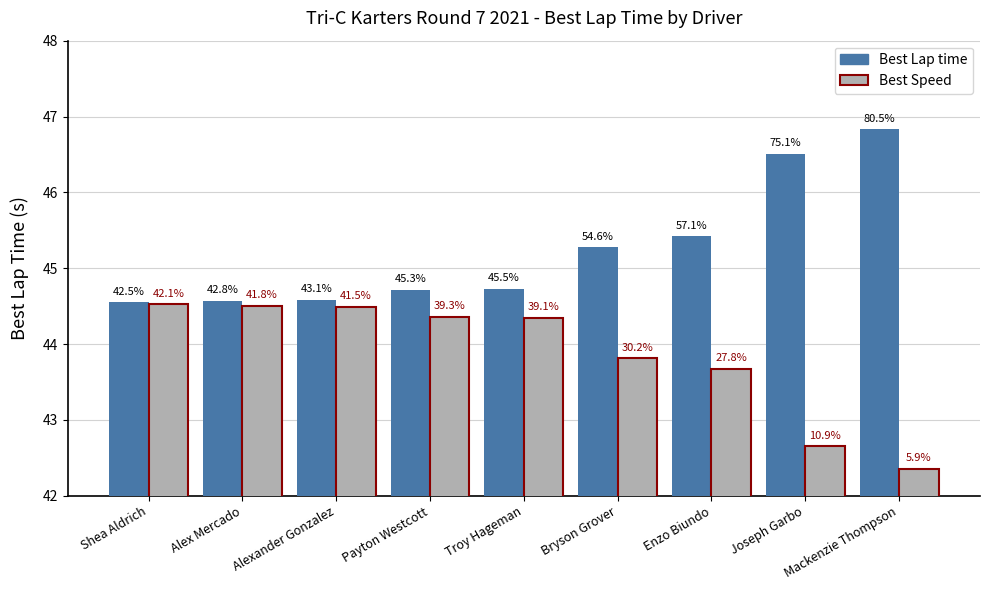

Rank the series by their average value, from highest to lowest.

Best Lap time, Best Speed